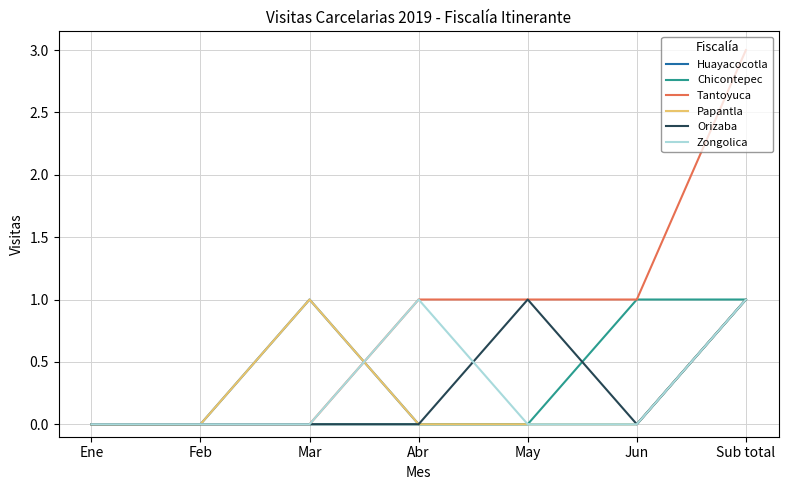

At which category does the chart reach its minimum across all series?

Ene